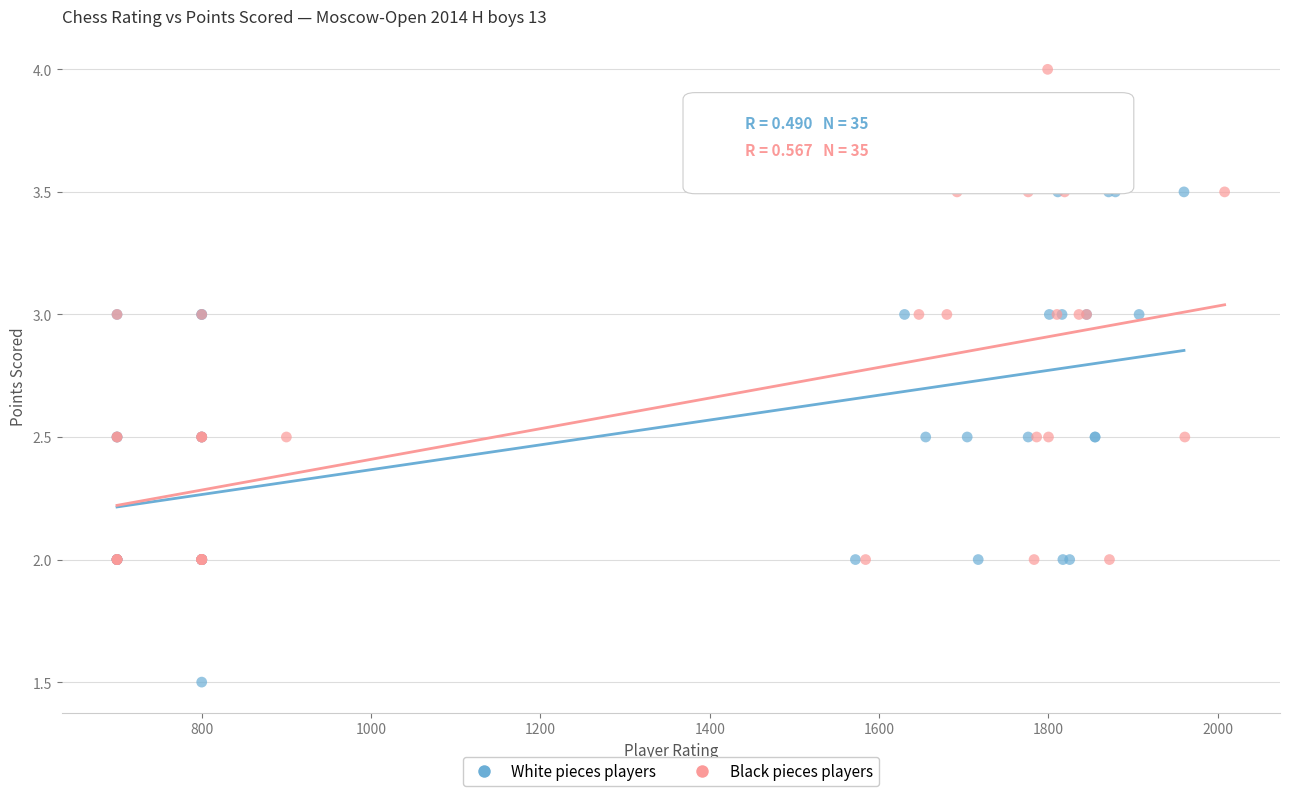

Which series reaches the maximum Y coordinate?

Black pieces players